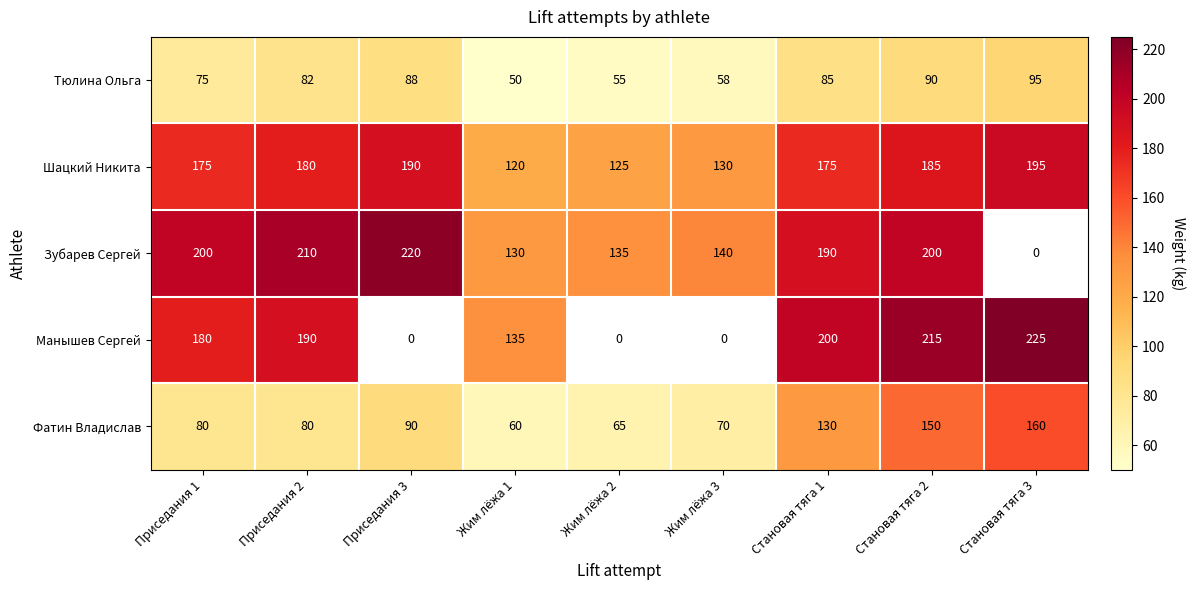

At Становая тяга 2, list the series in order from smallest to largest.

Тюлина Ольга, Фатин Владислав, Шацкий Никита, Зубарев Сергей, Манышев Сергей